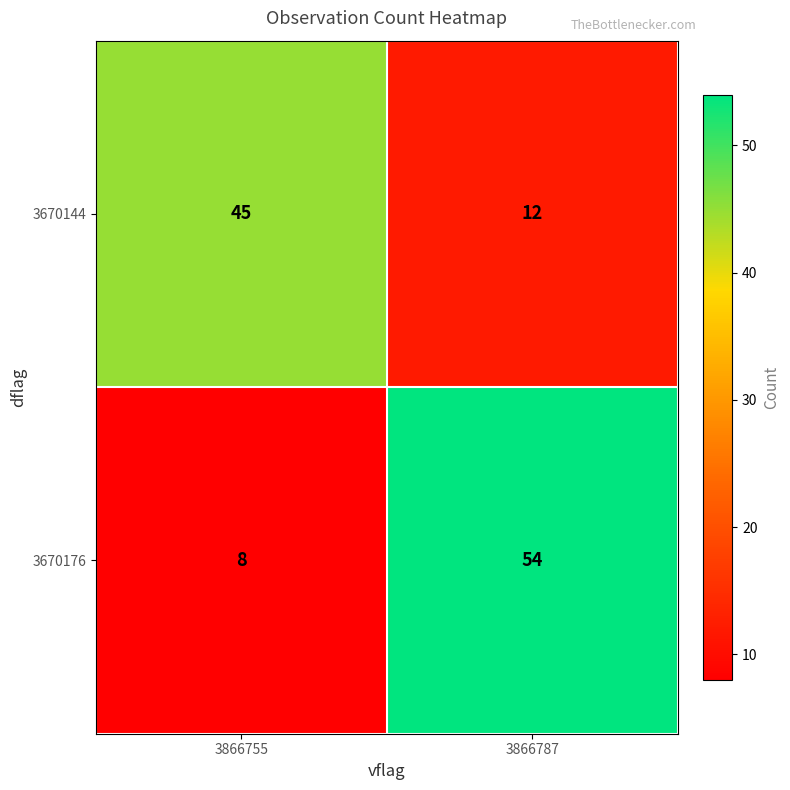

At how many categories does at least one series exceed 12?

2